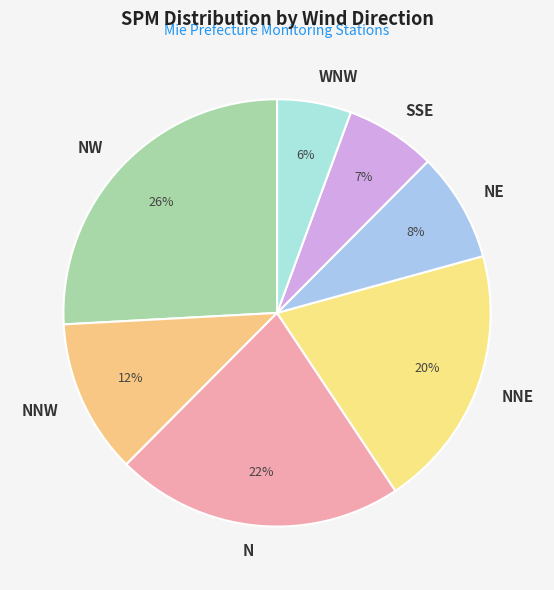

The SSE slice represents 7% of the pie. True or false?

True